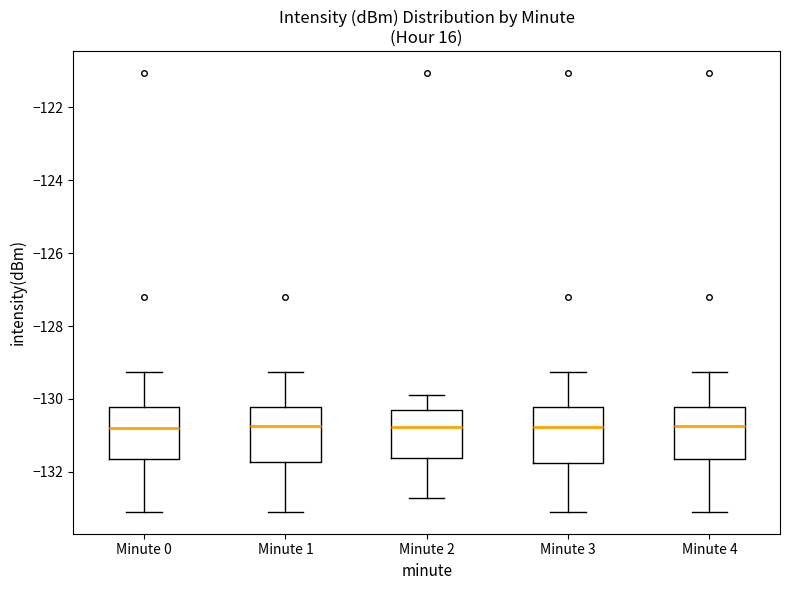

Where is the lower edge of the box for Minute 3 on the y-axis? The values are not printed on the chart, so give them approximately, as read against the axis.

-131.8